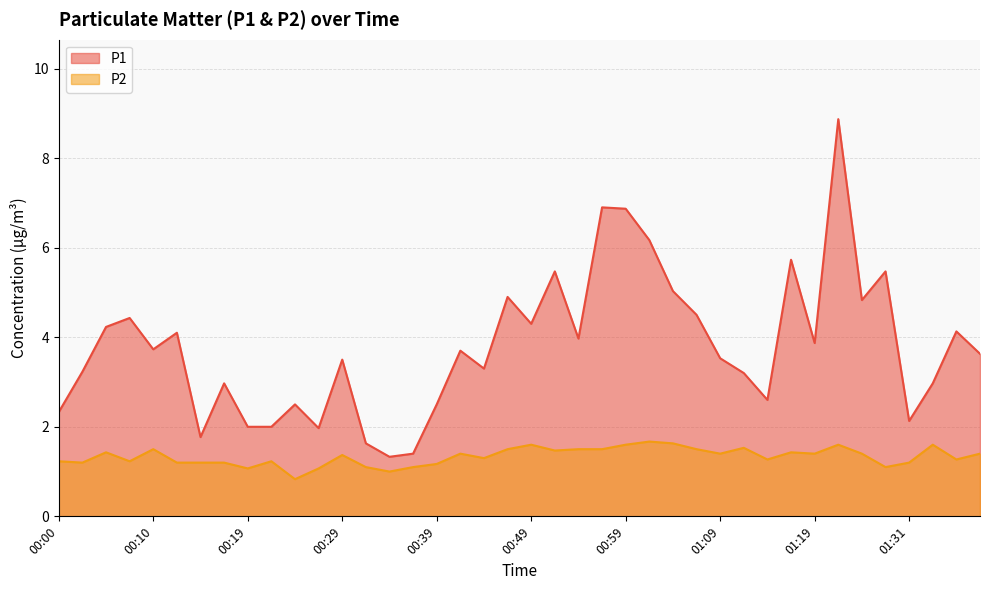

How many interior local valleys does the P1 series have?

11